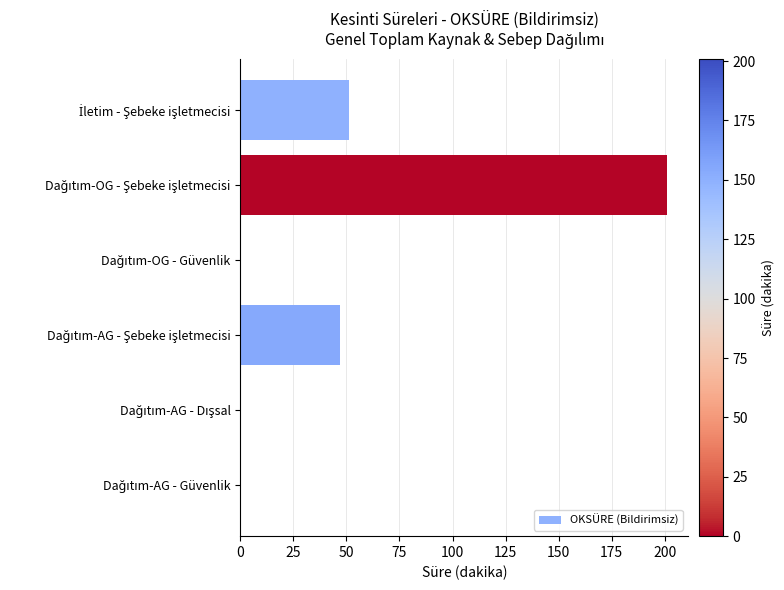

What is the maximum value shown in the chart?

201.0